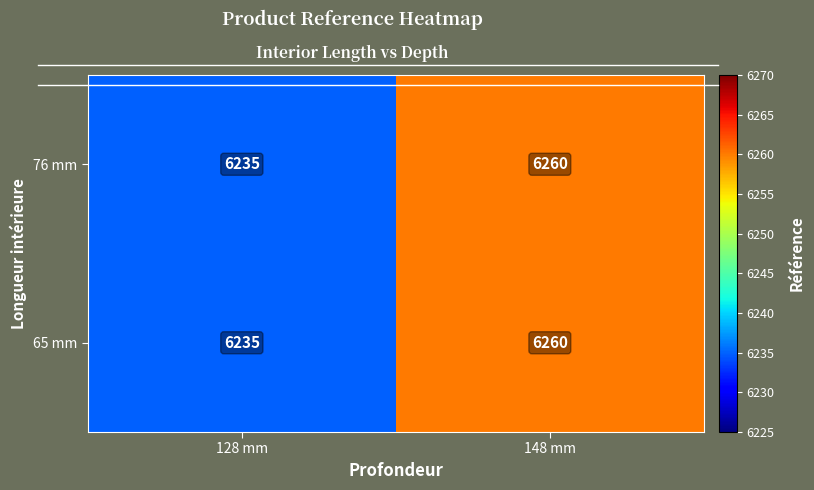

At how many categories does at least one series exceed 6252?

1